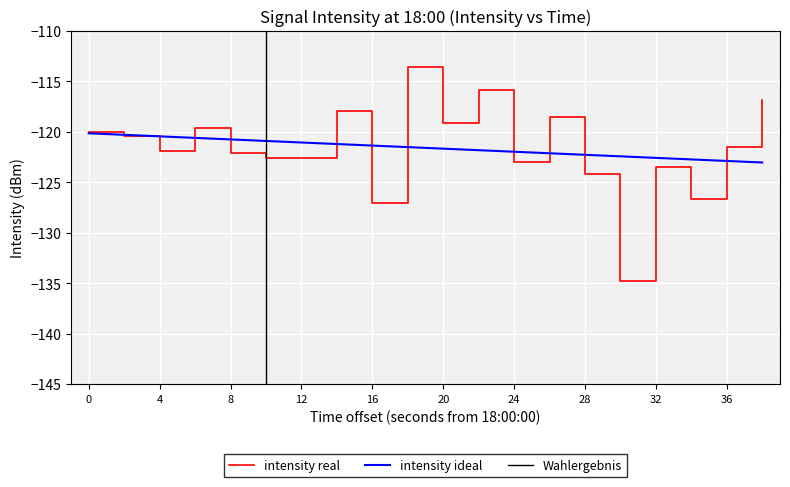

The intensity ideal series shows -120.2 at 0. True or false?

True